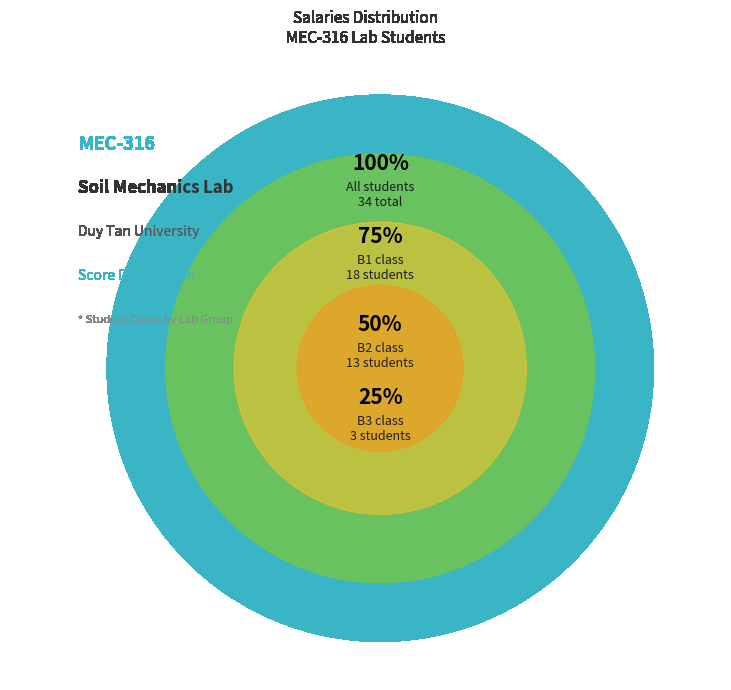

Is it true that MEC 316 B2 is 38% of the pie?

True